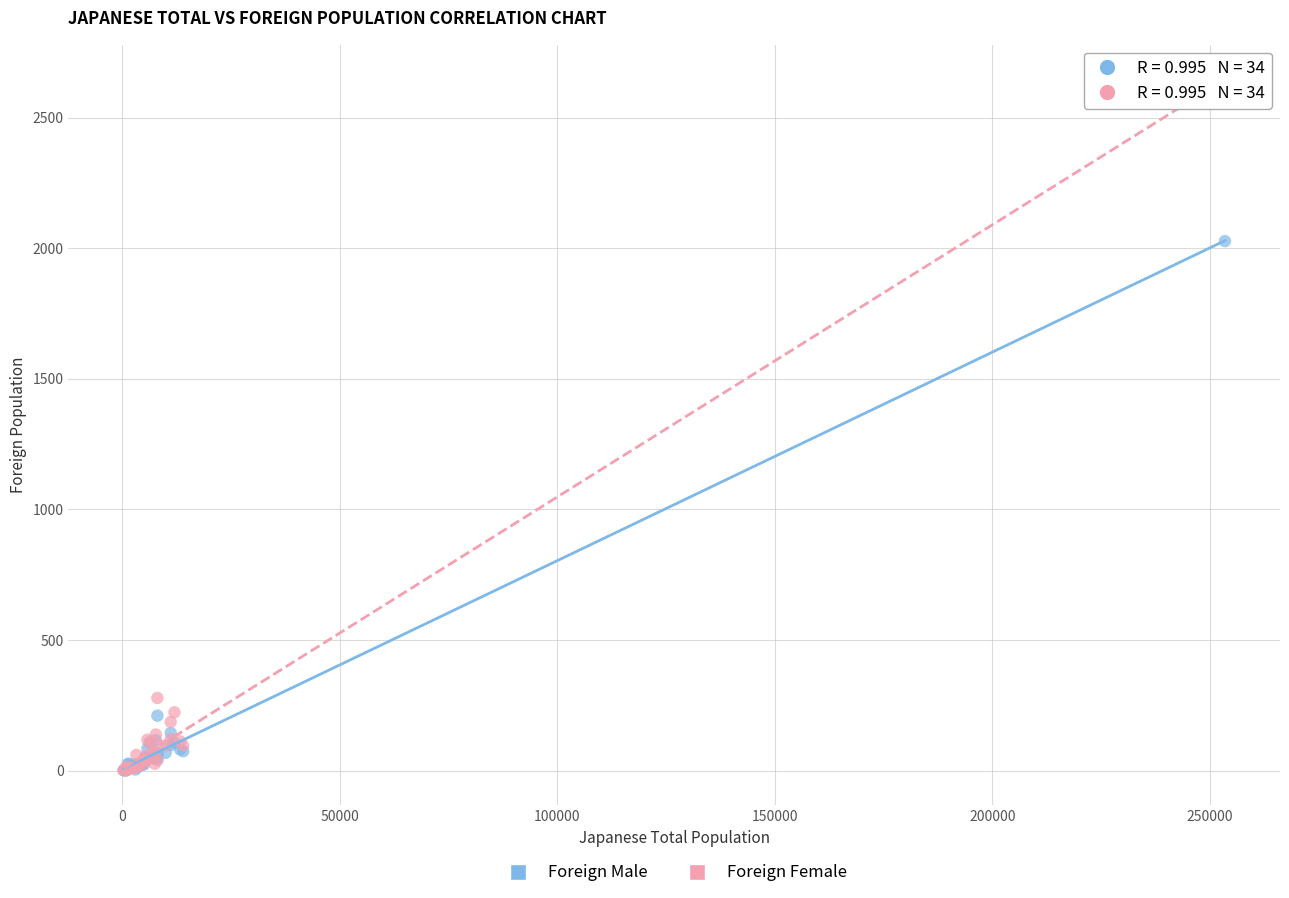

Across all series, what Y value is closest to 1321?

2028